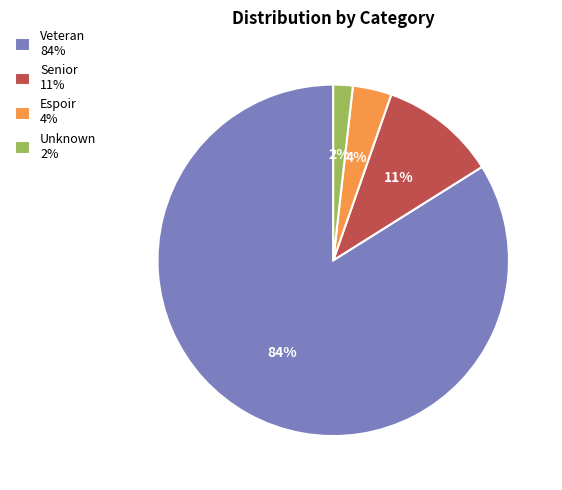

To the nearest percent, what is the difference between the Espoir 4% and Unknown 2% slice percentages?

2%